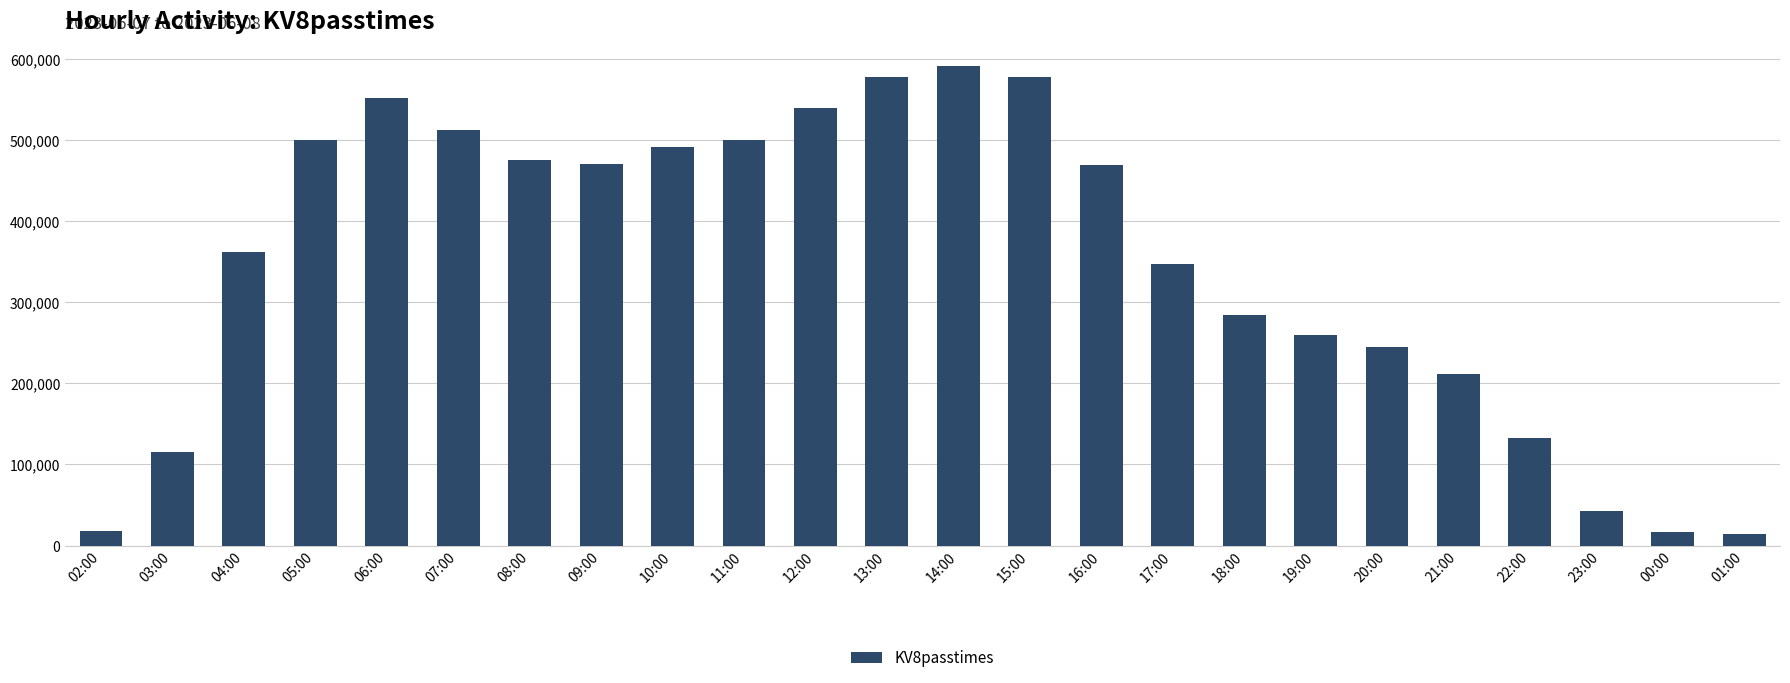

Which has a higher value, 07:00 or 08:00?

07:00